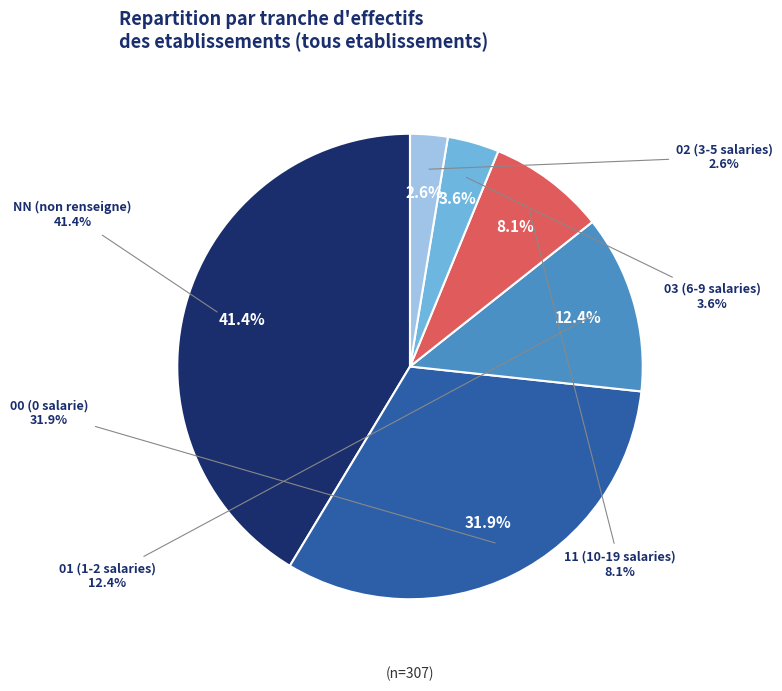

The 03 slice represents 4% of the pie. True or false?

True